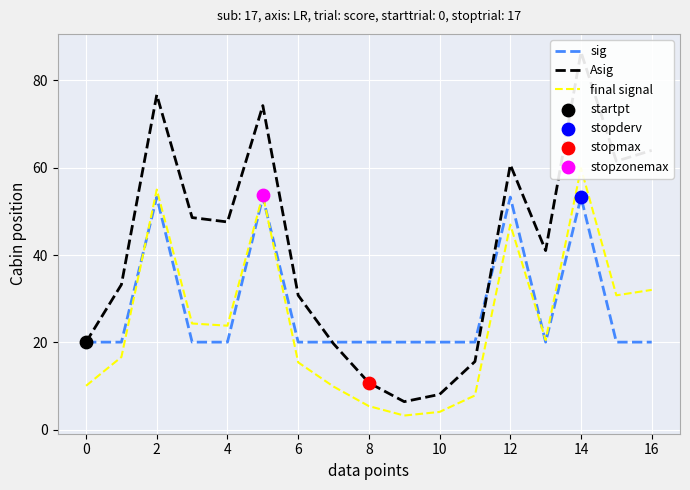

Which series contains the lowest Y value?

final signal